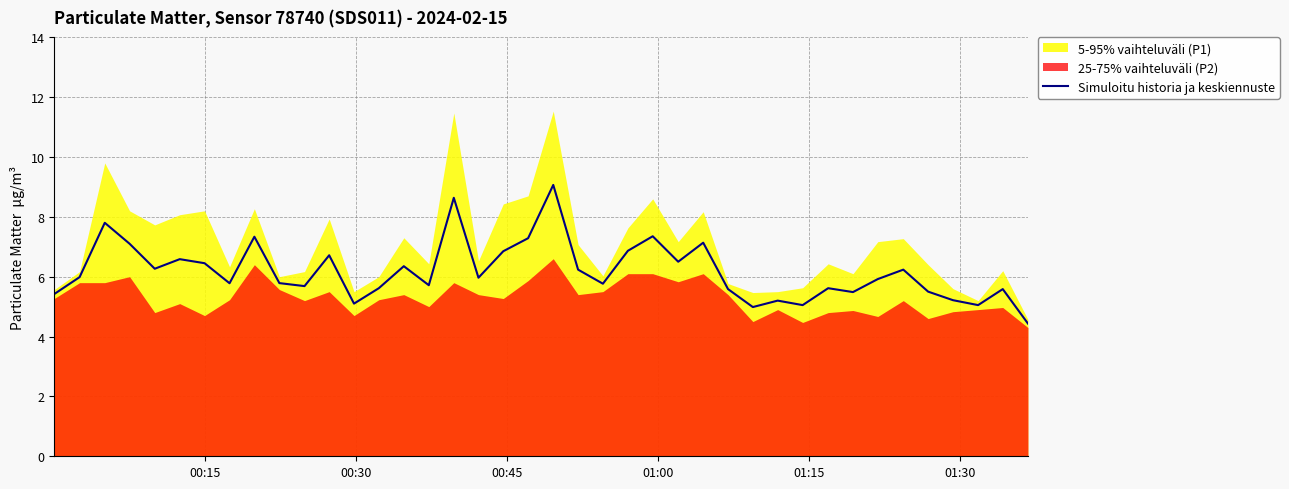

What is the maximum value for Simuloitu historia ja keskiennuste?

9.1